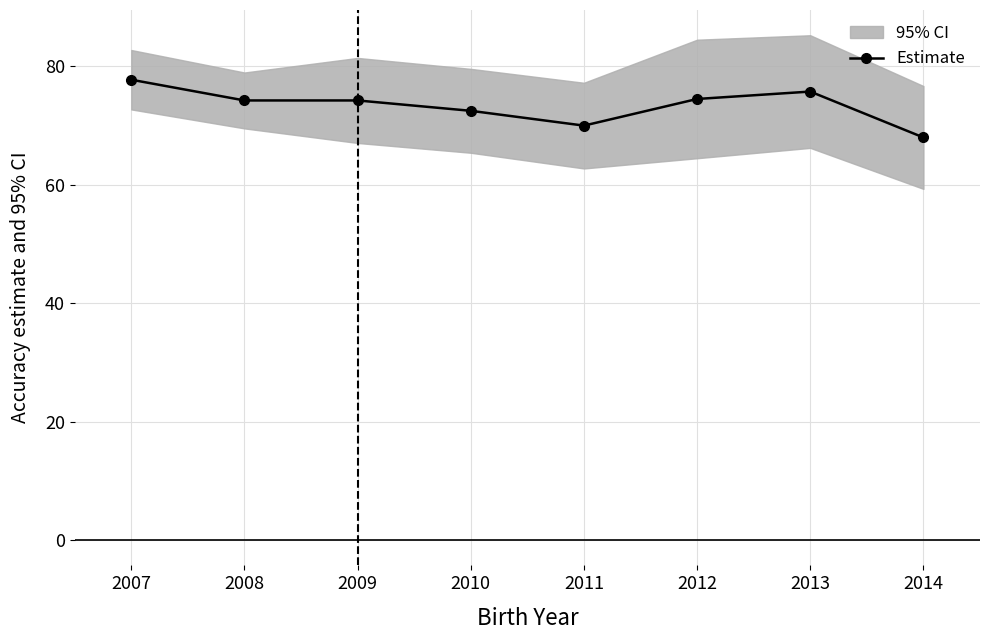

The value at 2010 is 42.0. True or false?

False